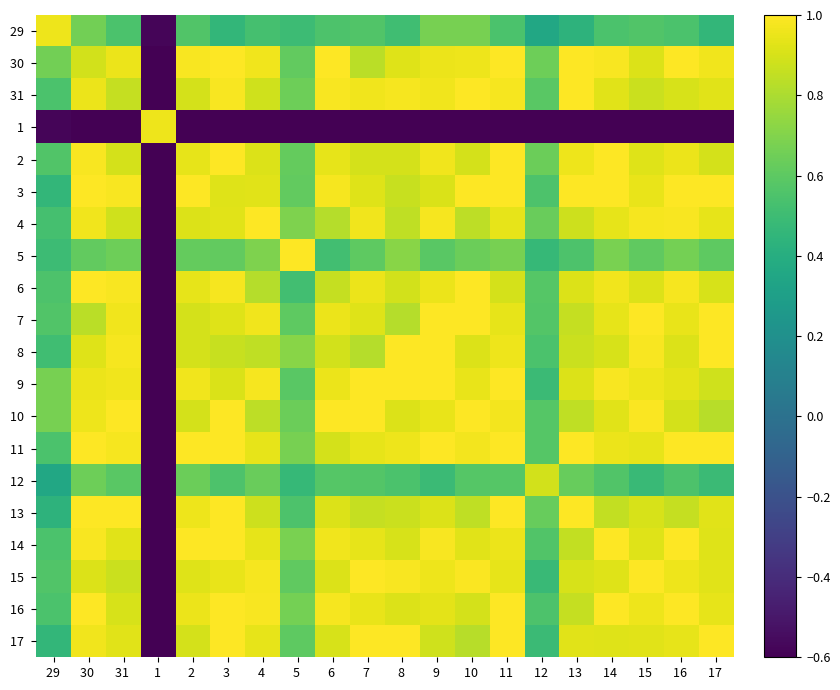

What is the total value across all series at 17 ?

16.0